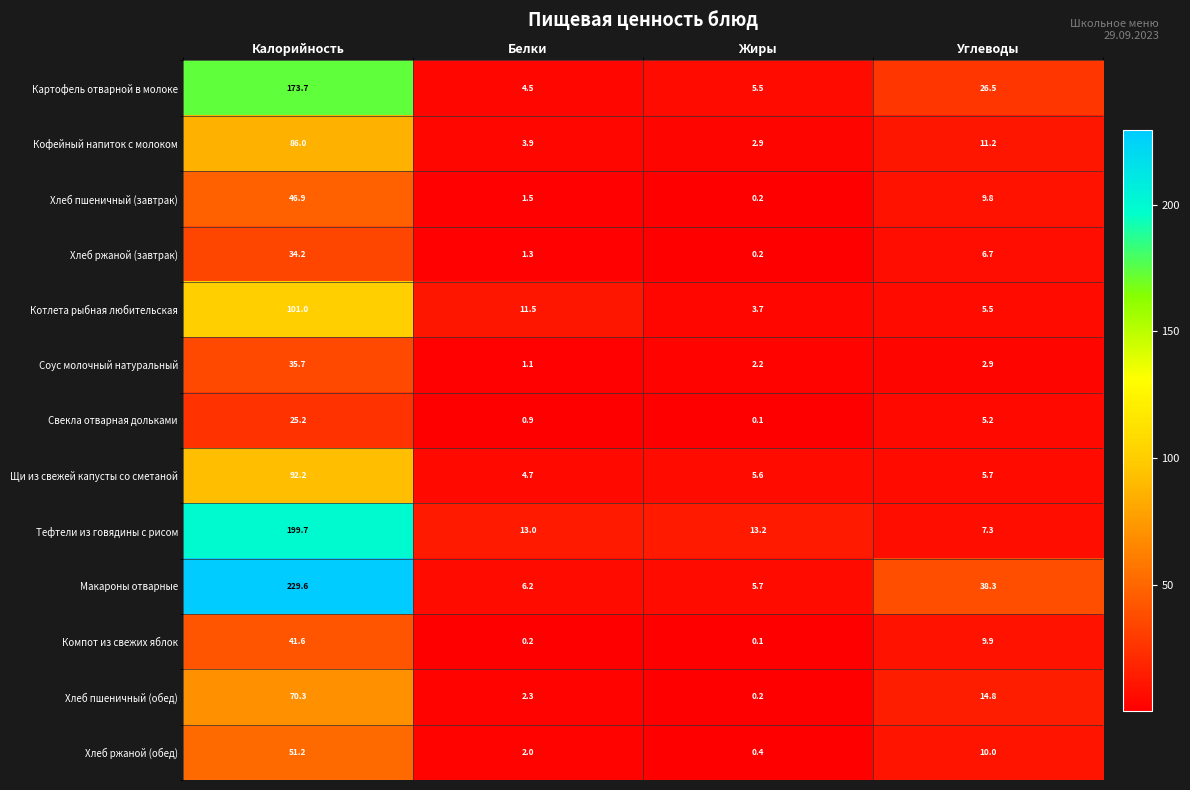

The Хлеб ржаной (обед) series shows 2.8 at Белки. True or false?

False